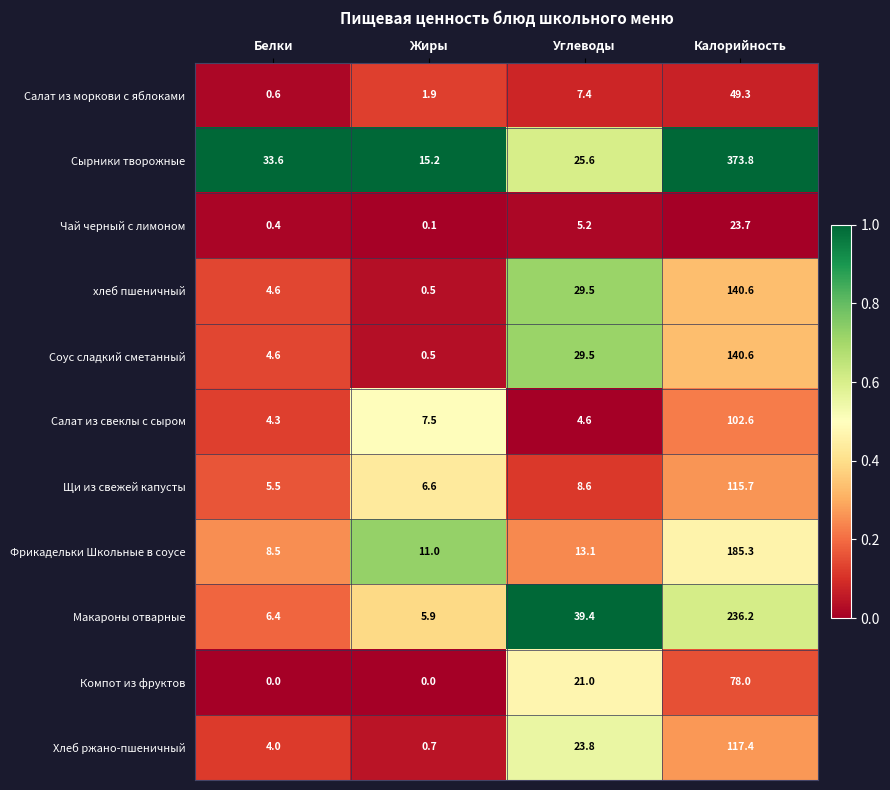

The Чай черный с лимоном series shows 5.2 at Углеводы. True or false?

True